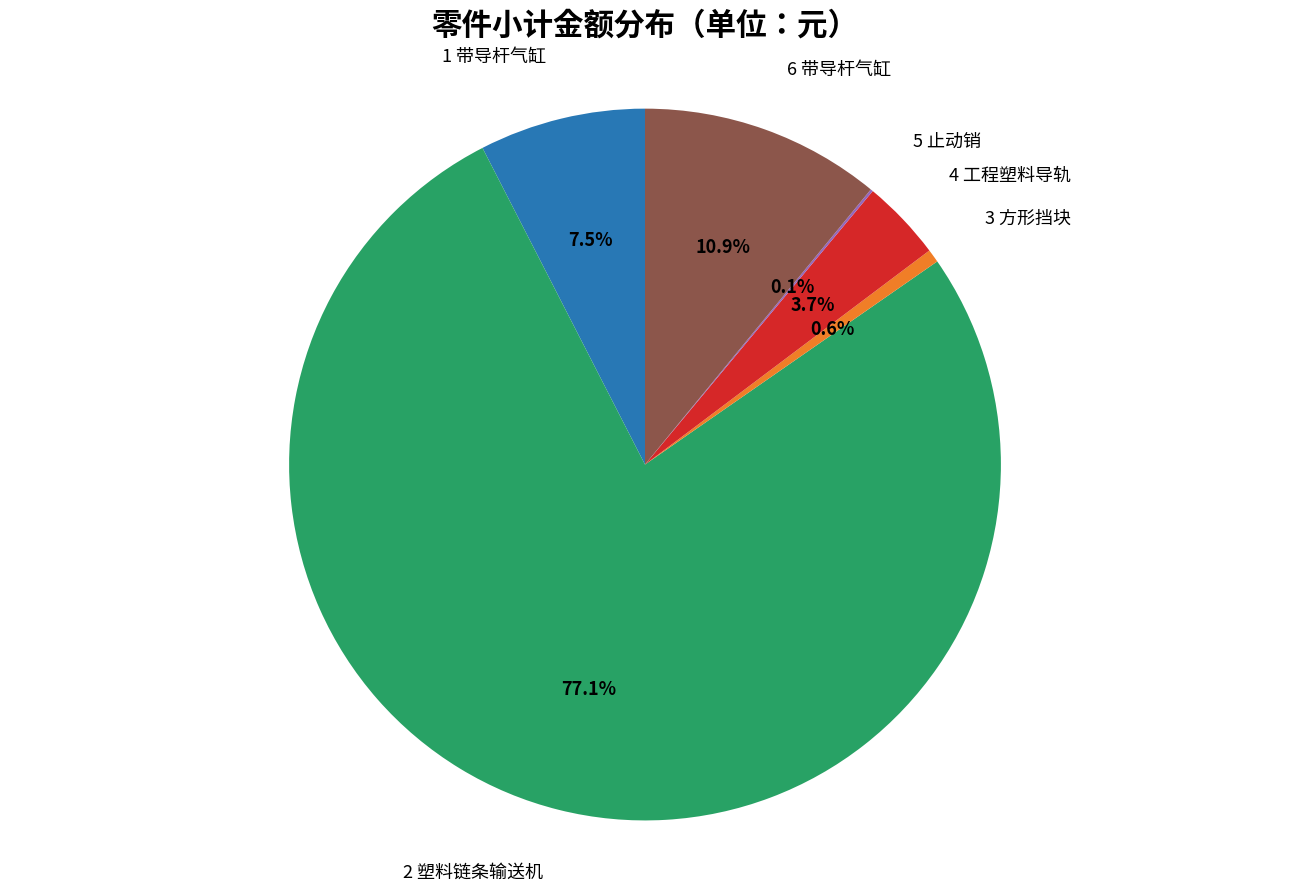

Does any single category account for the majority?

Yes